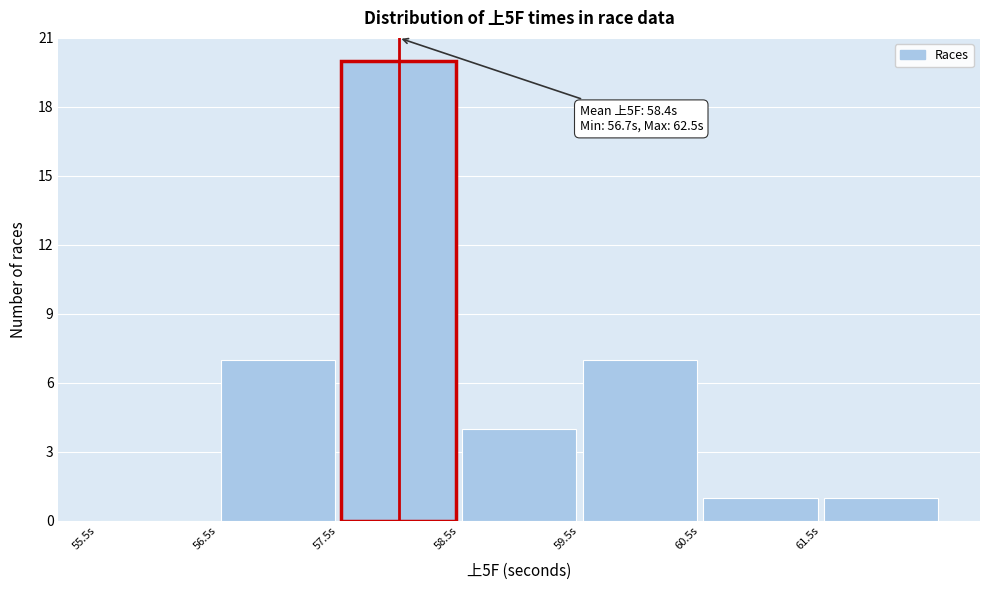

Over which range of the x-axis is the bar tallest?

57.5 to 58.5